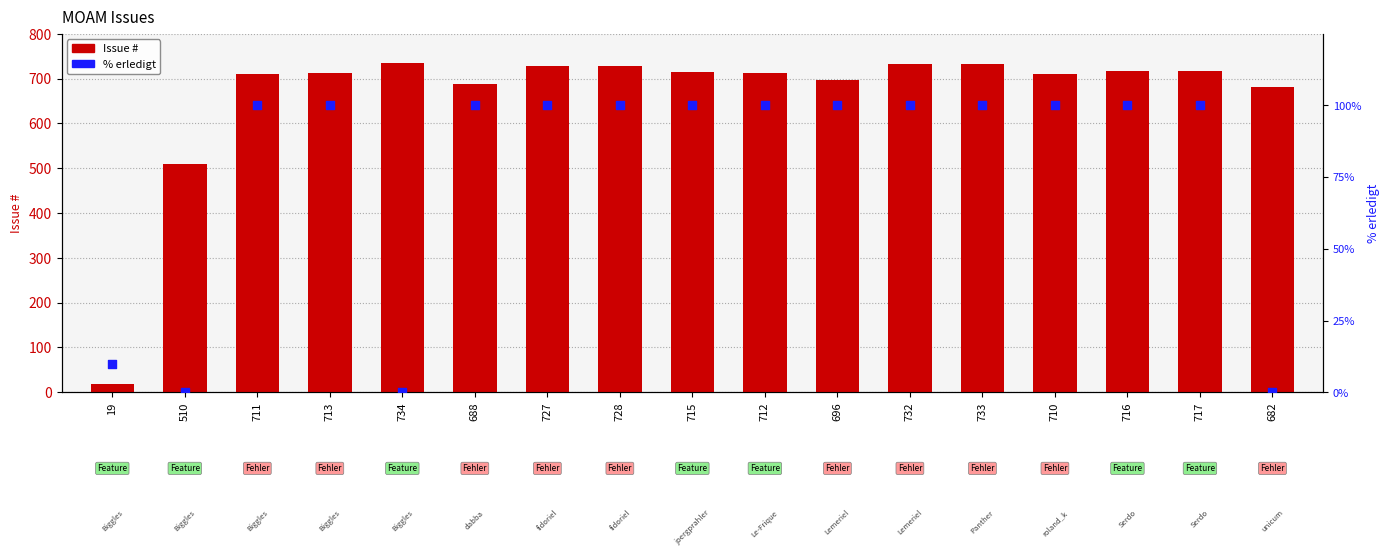

At which category is the sum across all series the highest?

733